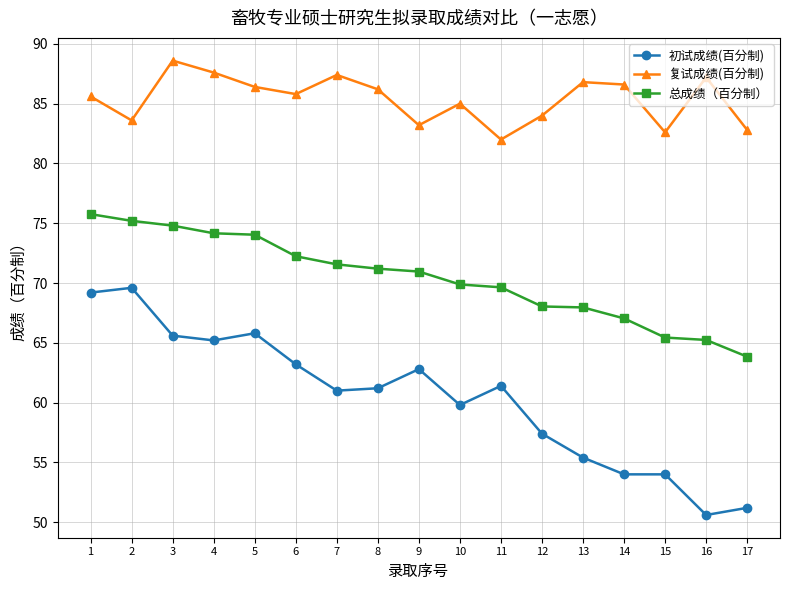

True or false: 复试成绩(百分制) has a value of 88.6 at 3.

True